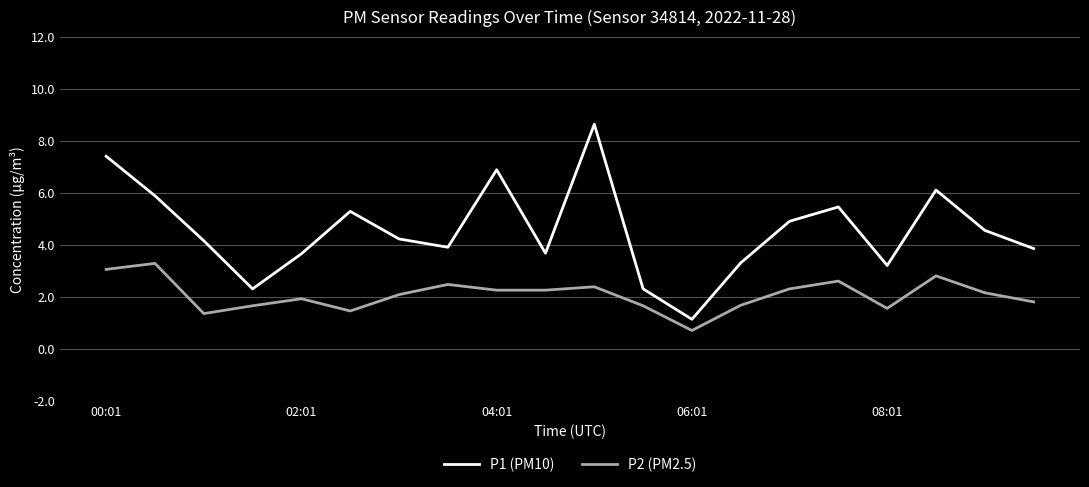

True or false: P1 (PM10) and P2 (PM2.5) cross at least once.

False